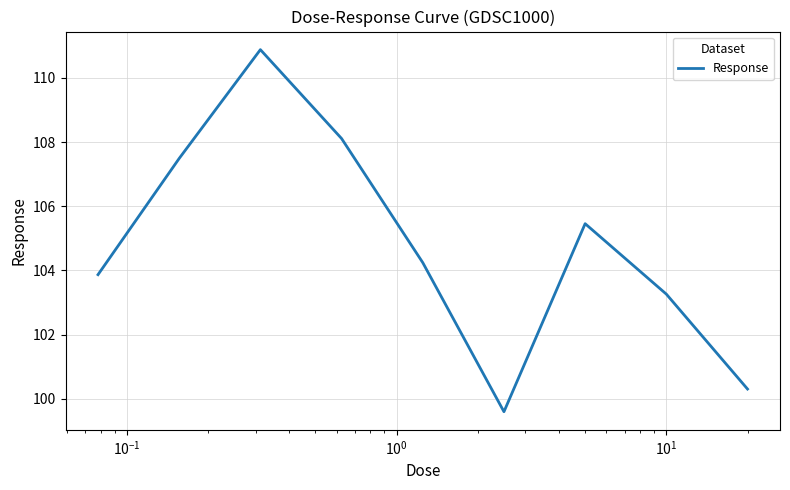

What is the greatest value displayed?

110.9